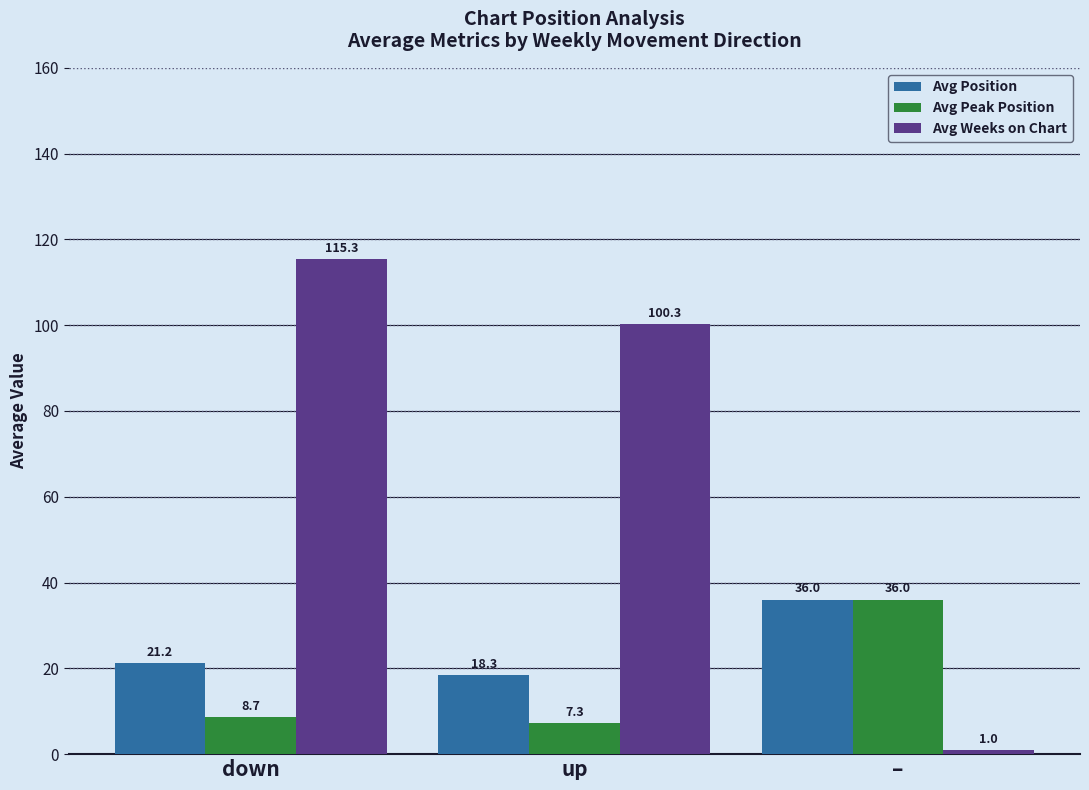

Which label corresponds to the smallest value in the chart?

–